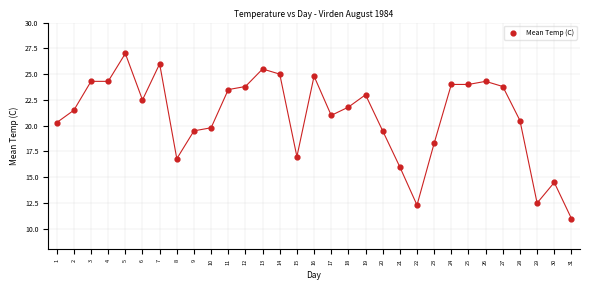

What is the range of X values (max minus min)?

30.0